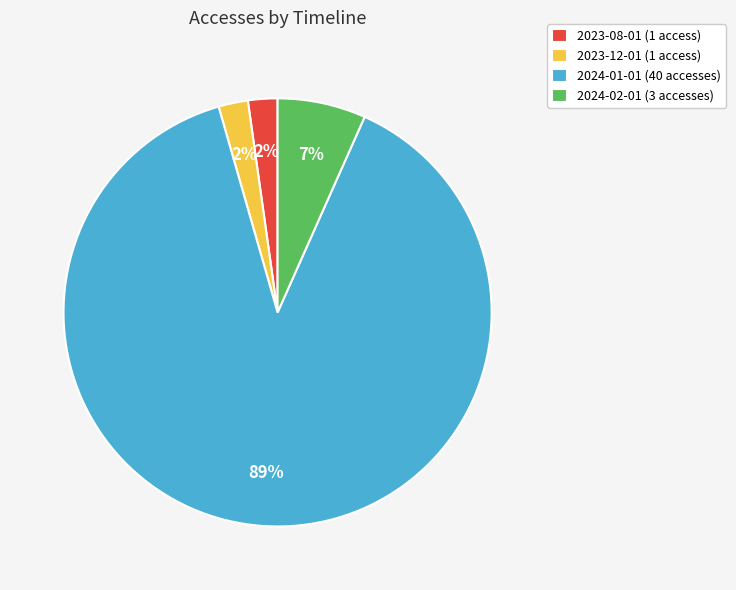

Between 2024-01-01 (40 accesses) and 2023-12-01 (1 access), which is larger?

2024-01-01 (40 accesses)